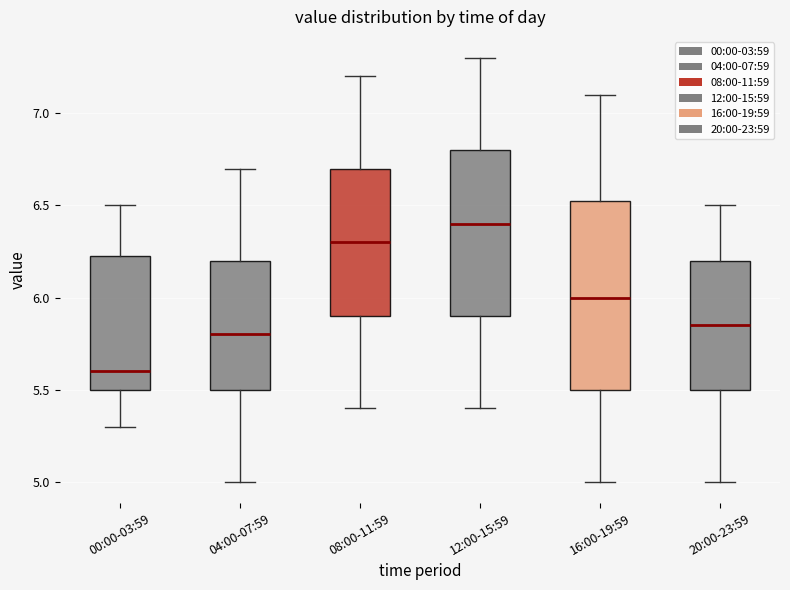

Comparing the boxes themselves (not the whiskers), which one is the tallest?

16:00-19:59